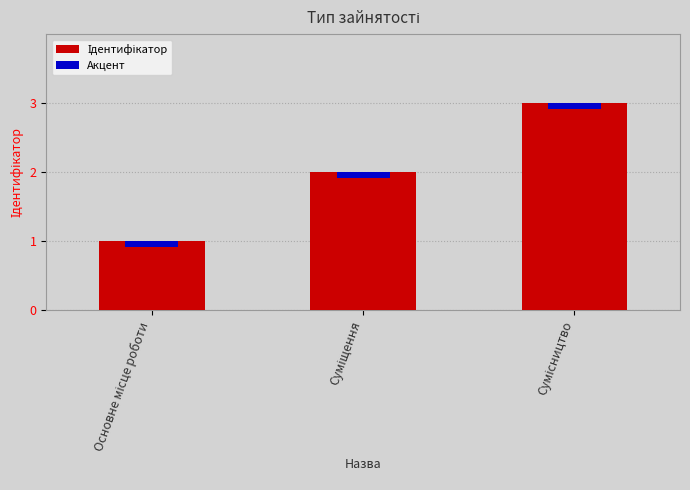

What is the label of the 1st bar from the right?

Сумісництво